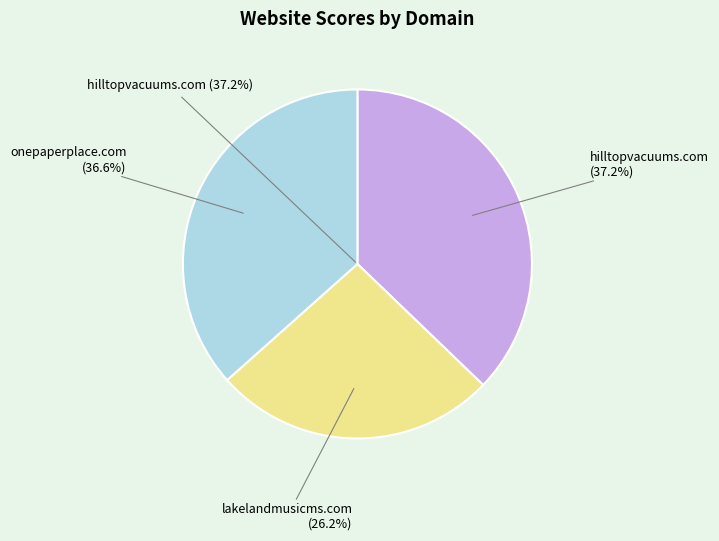

True or false: lakelandmusicms.com accounts for 26% of the total.

True